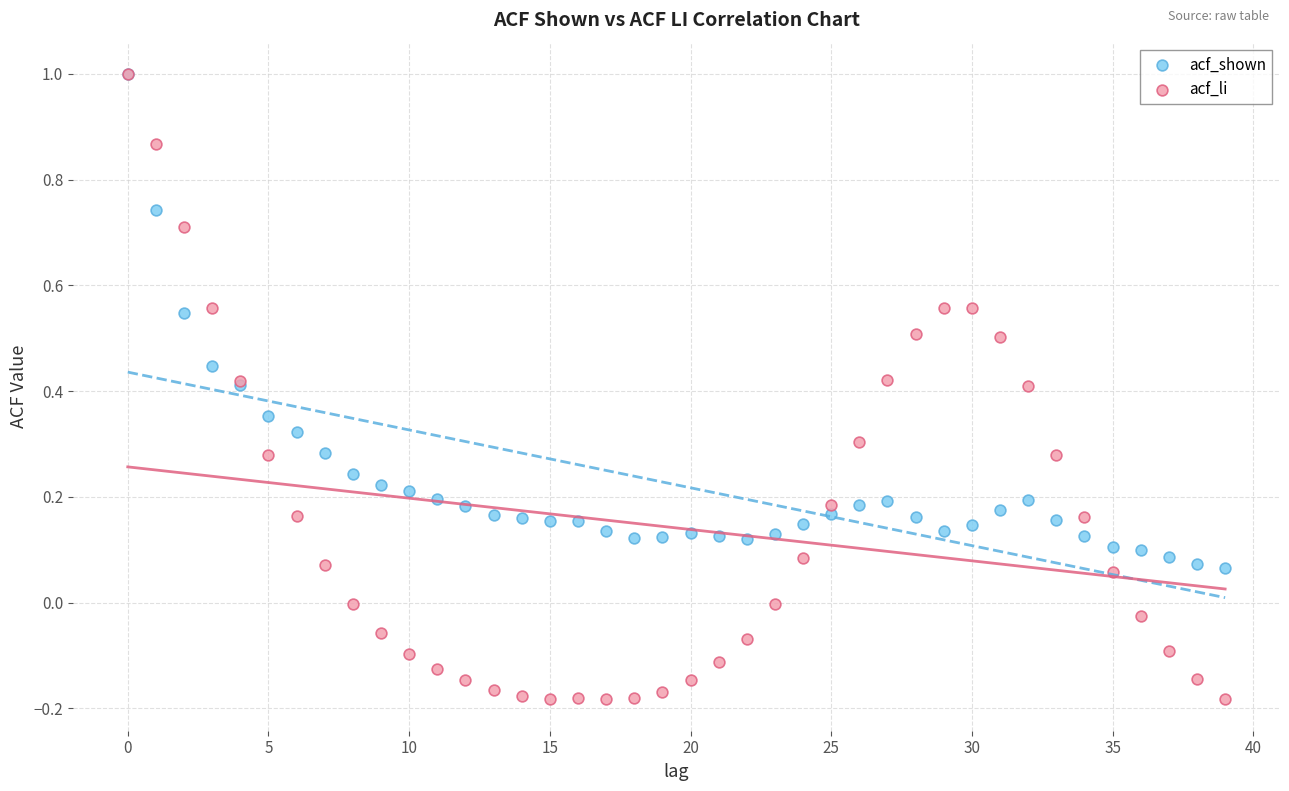

Which series has the widest spread of Y values?

acf_li